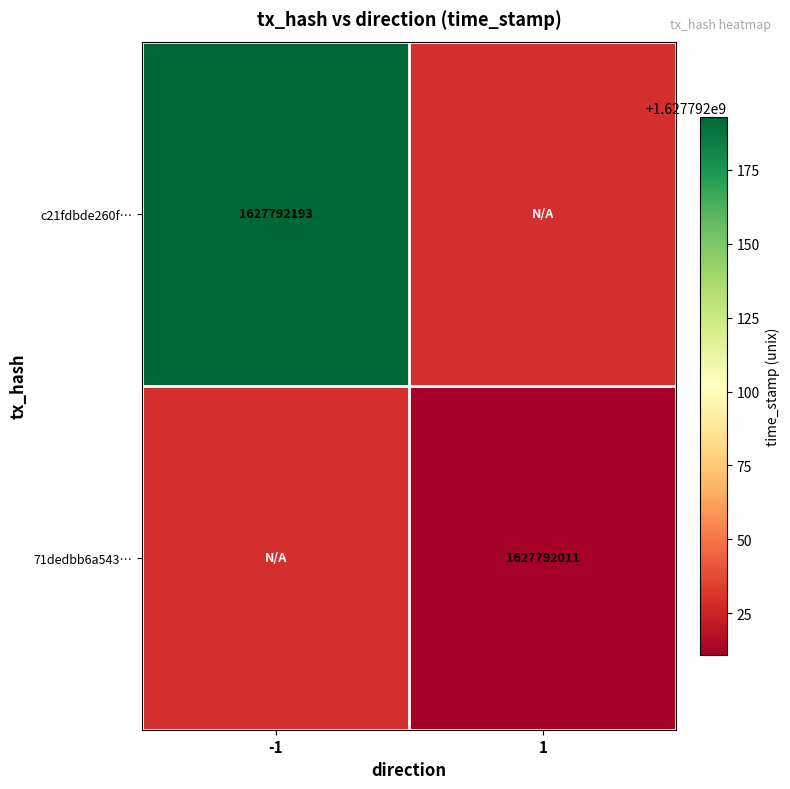

Rank the series by their maximum value, from highest to lowest.

c21fdbde260fa15fcca1b02b1a6a835d797c928, 71dedbb6a54343f7a8ef75464fab93be74317ad